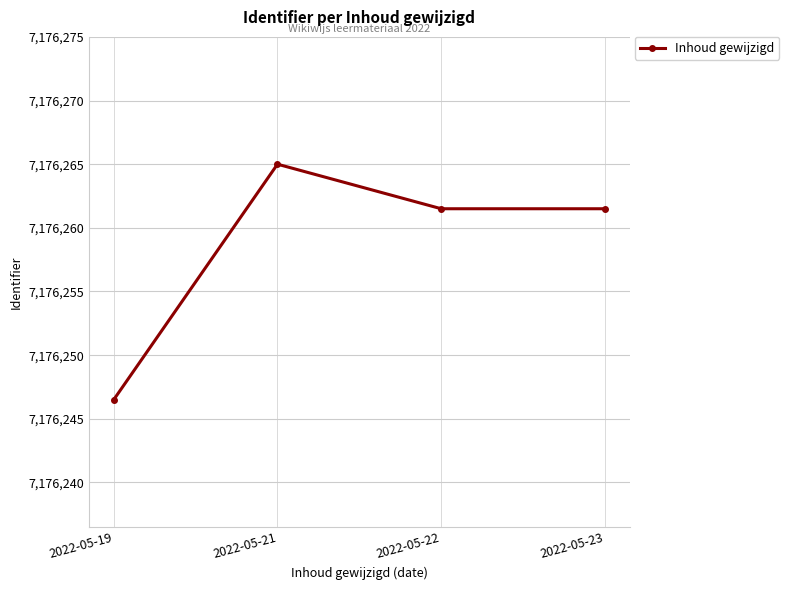

Reading right to left, list all the values displayed in this chart.

2022-05-23=7176261.5	2022-05-22=7176261.5	2022-05-21=7176265.0	2022-05-19=7176246.5